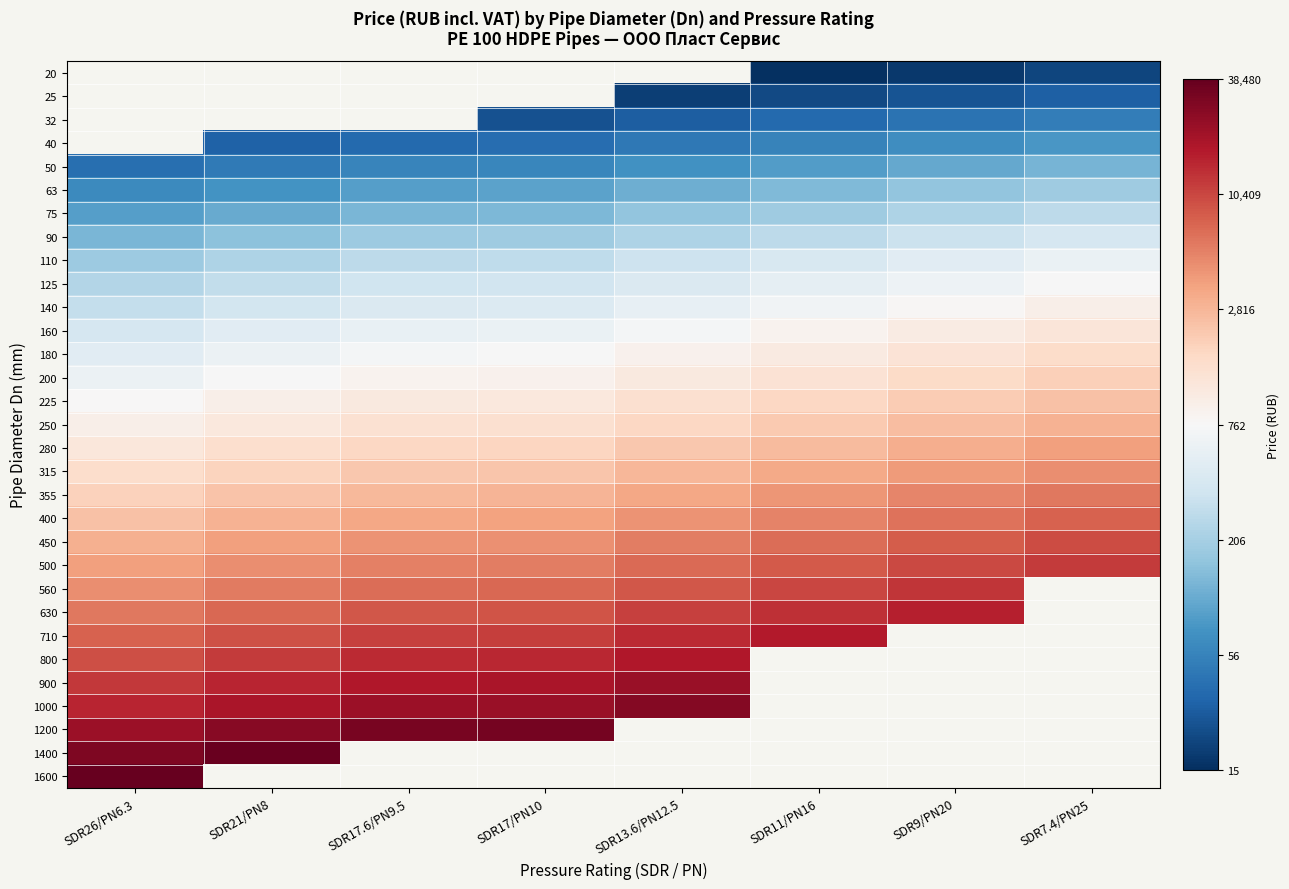

Which series has the largest total across all categories?

500